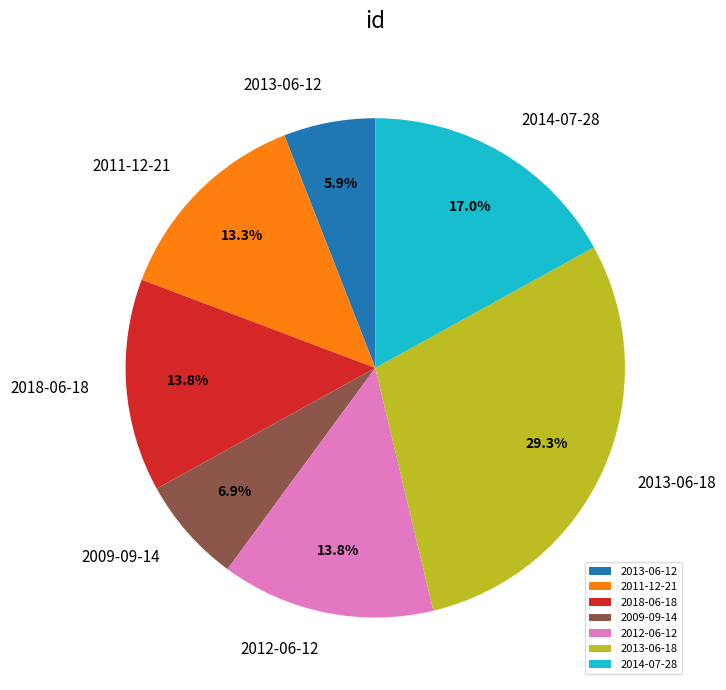

How many segments does this pie chart have?

7